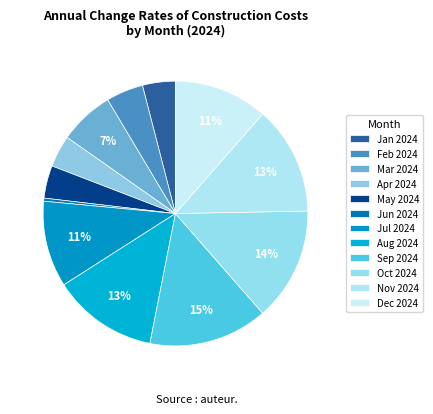

How many slices are in this pie chart?

12